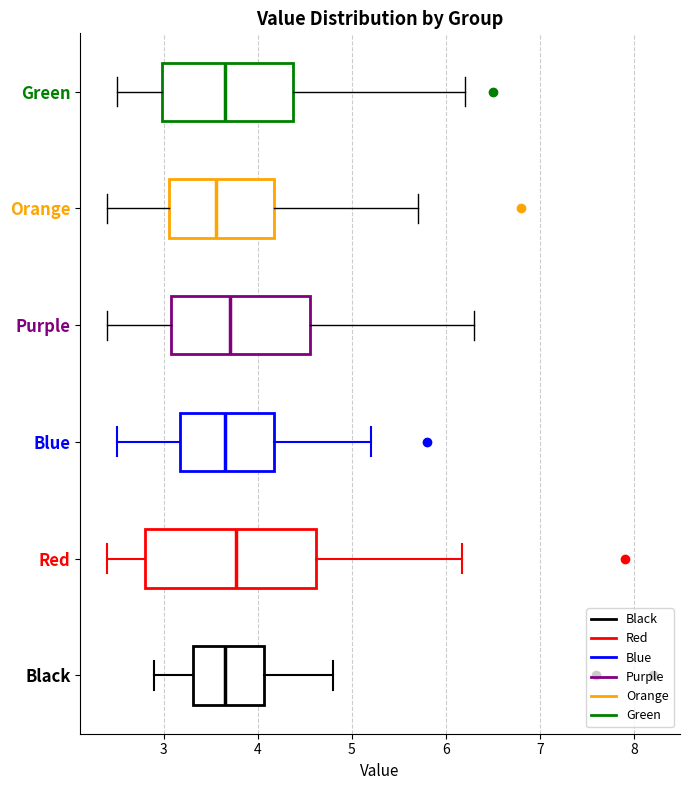

Where does the right whisker of the box for Purple end on the x-axis? The values are not printed on the chart, so give them approximately, as read against the axis.

6.3